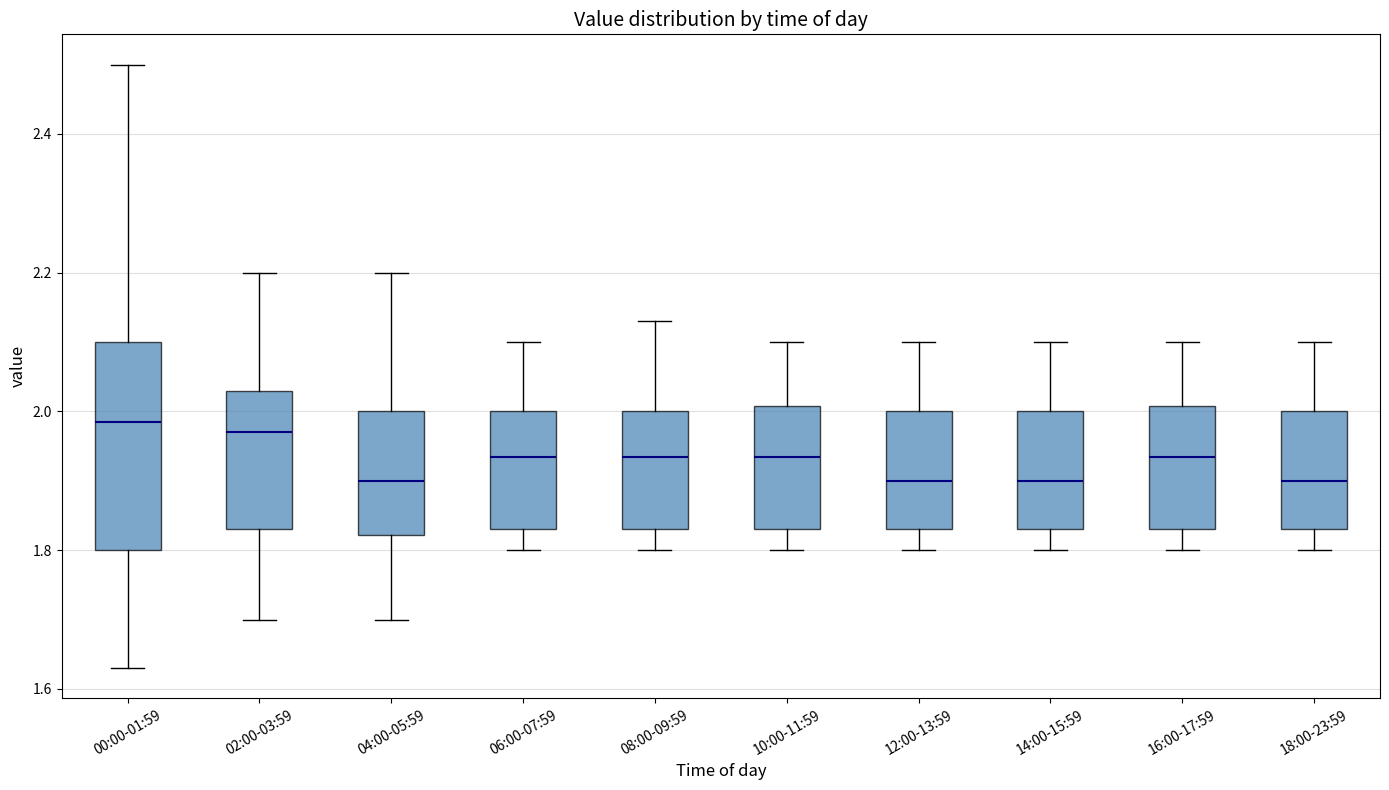

Reading left to right, read every box against the y-axis: the position of its median line, the range the box covers, and the ends of its whiskers. The values are not printed on the chart, so give them approximately, as read against the axis.

00:00-01:59: median 1.98, box 1.80 to 2.10, whiskers 1.64 to 2.50
02:00-03:59: median 1.98, box 1.84 to 2.04, whiskers 1.70 to 2.20
04:00-05:59: median 1.90, box 1.82 to 2.00, whiskers 1.70 to 2.20
06:00-07:59: median 1.94, box 1.84 to 2.00, whiskers 1.80 to 2.10
08:00-09:59: median 1.94, box 1.84 to 2.00, whiskers 1.80 to 2.14
10:00-11:59: median 1.94, box 1.84 to 2.00, whiskers 1.80 to 2.10
12:00-13:59: median 1.90, box 1.84 to 2.00, whiskers 1.80 to 2.10
14:00-15:59: median 1.90, box 1.84 to 2.00, whiskers 1.80 to 2.10
16:00-17:59: median 1.94, box 1.84 to 2.00, whiskers 1.80 to 2.10
18:00-23:59: median 1.90, box 1.84 to 2.00, whiskers 1.80 to 2.10